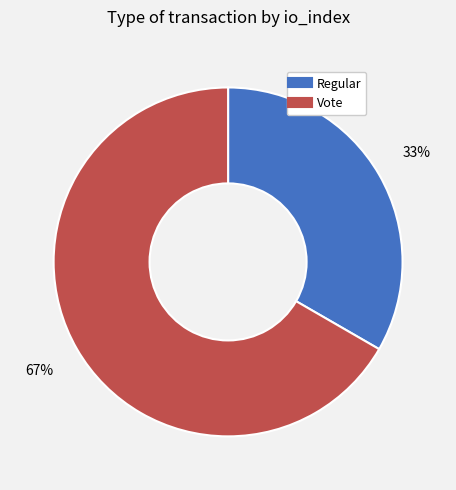

To the nearest percent, what portion does Regular represent?

33%